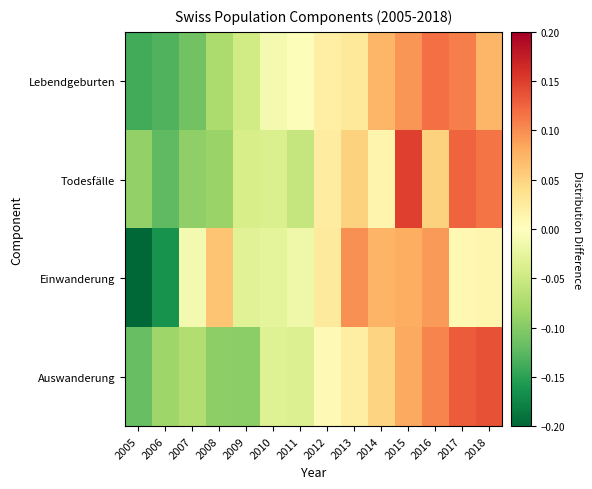

Which series has the widest spread of values?

Einwanderung